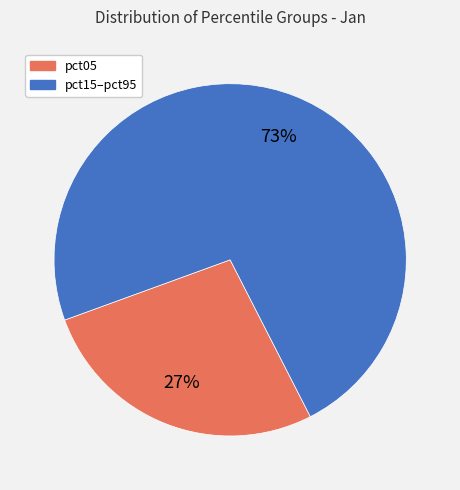

Does any single category account for the majority?

Yes